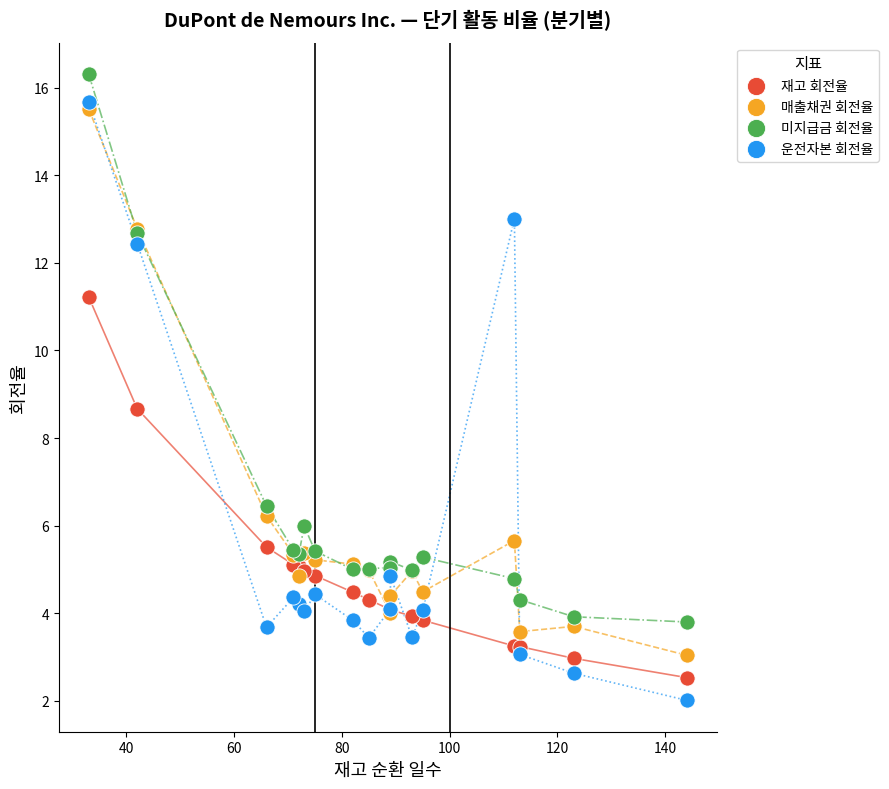

Which series contains the lowest Y value?

운전자본 회전율